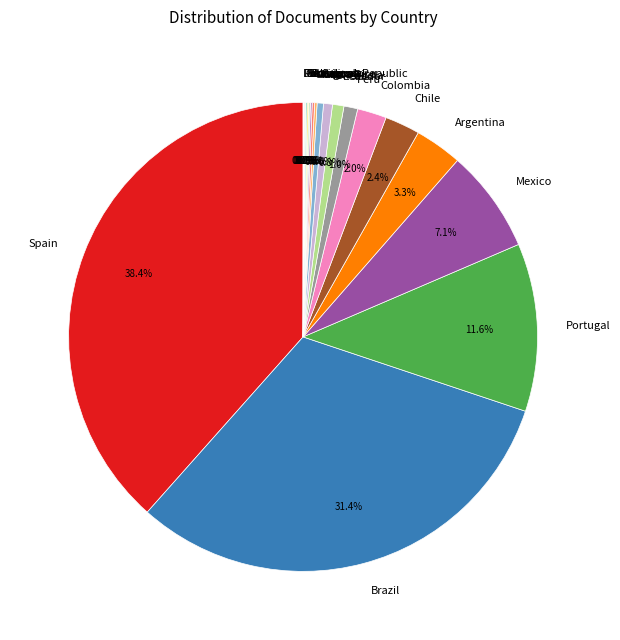

Is there any slice that represents more than half of the pie?

No